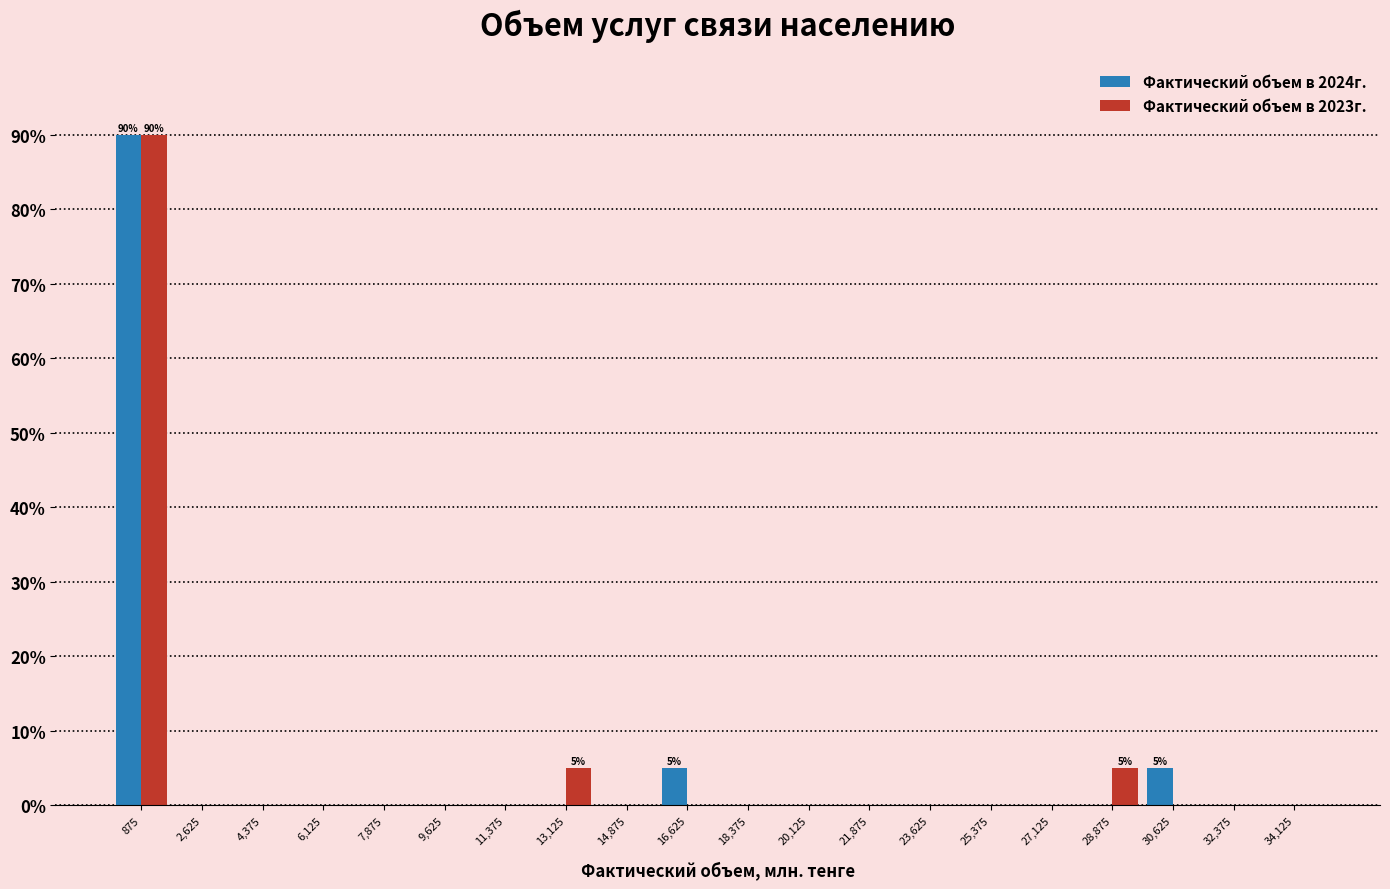

In the Фактический объем в 2024г. series, which range on the x-axis has the tallest bar?

0 to 1750